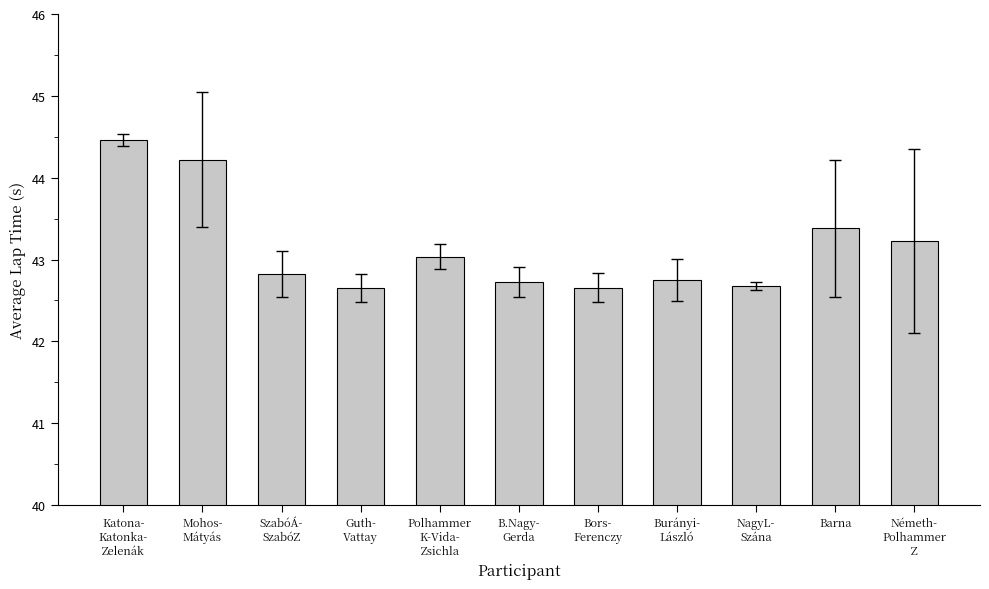

What is the value of the 1st bar from the left?

44.5